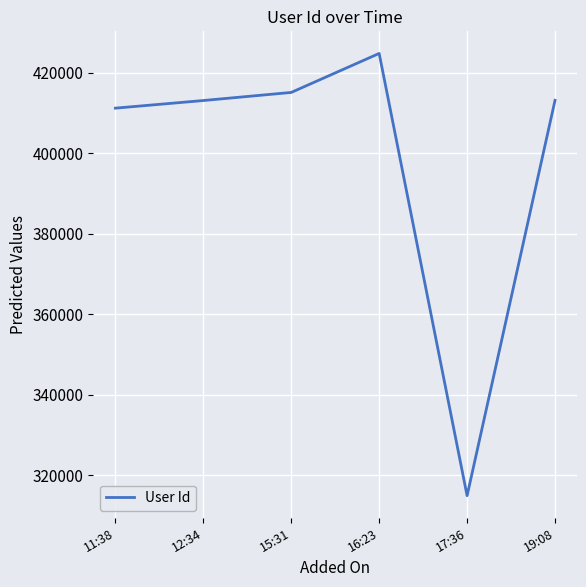

Which has a higher value, 15:31 or 16:23?

16:23